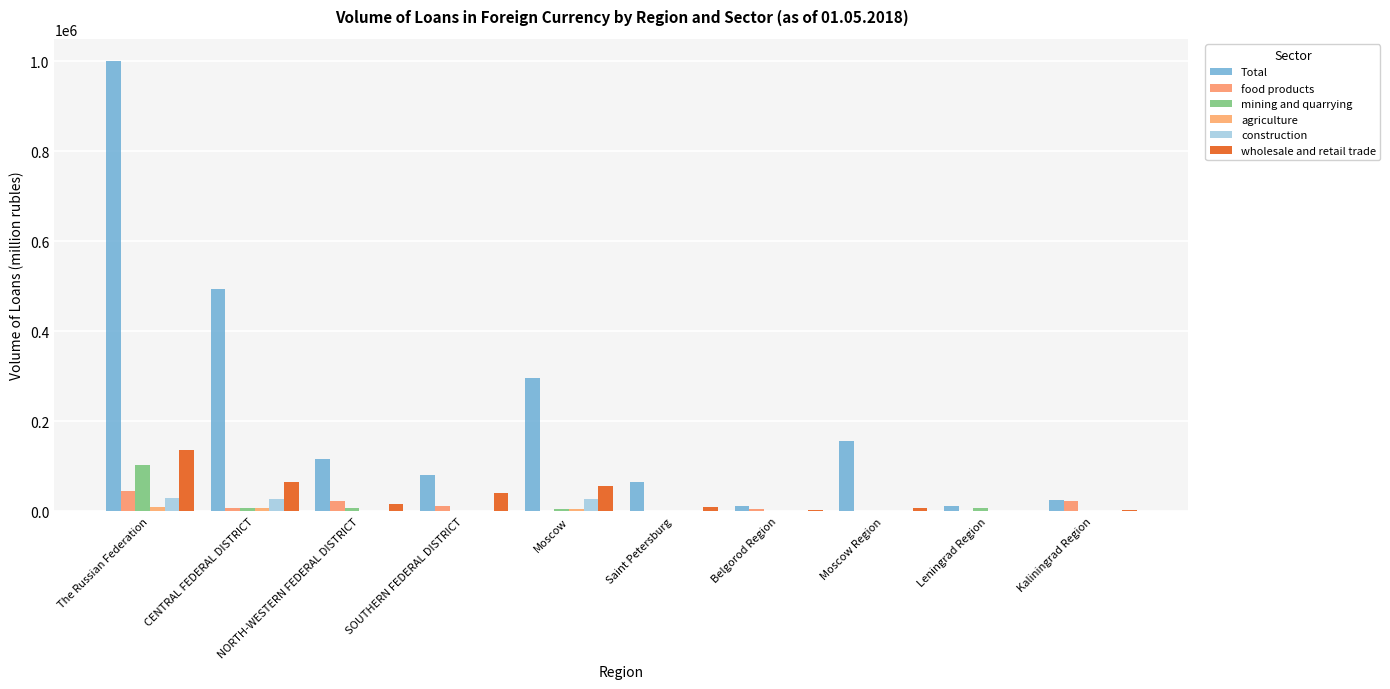

Reading right to left, extract all data points from this chart.

Total: 24927	11391	156242	11671	64520	296856	79892	116698	493077	999932
food products: 21929	16	330	5767	937	82	11605	23067	7184	43851
mining and quarrying: 0	7554	0	1368	0	5821	0	7554	7189	102027
agriculture: 123	14	563	0	0	4977	0	208	7566	8819
construction: 0	0	17	0	1130	26972	0	1130	26989	29836
wholesale and retail trade: 2444	145	6428	1943	9840	55152	40820	16870	65086	136546